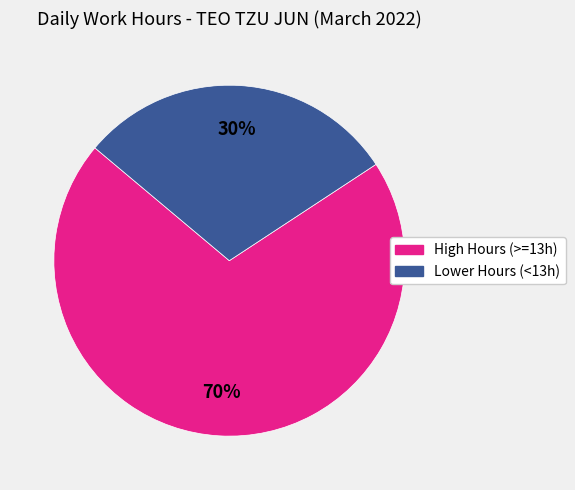

To the nearest percent, what is the average slice percentage?

50%